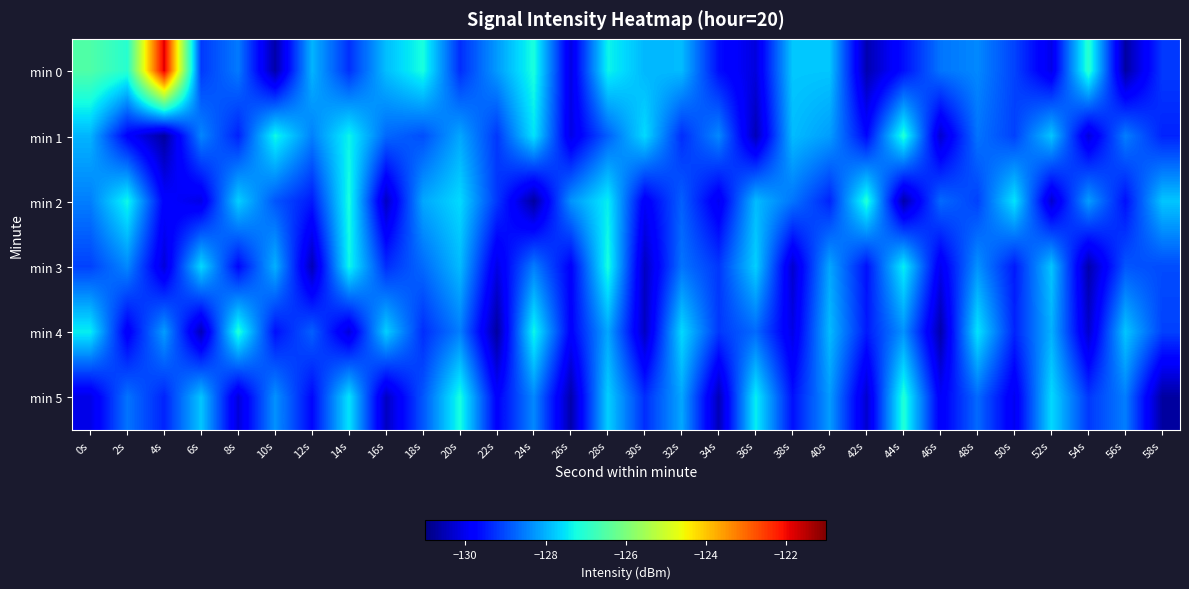

At how many categories does at least one series exceed -125?

1